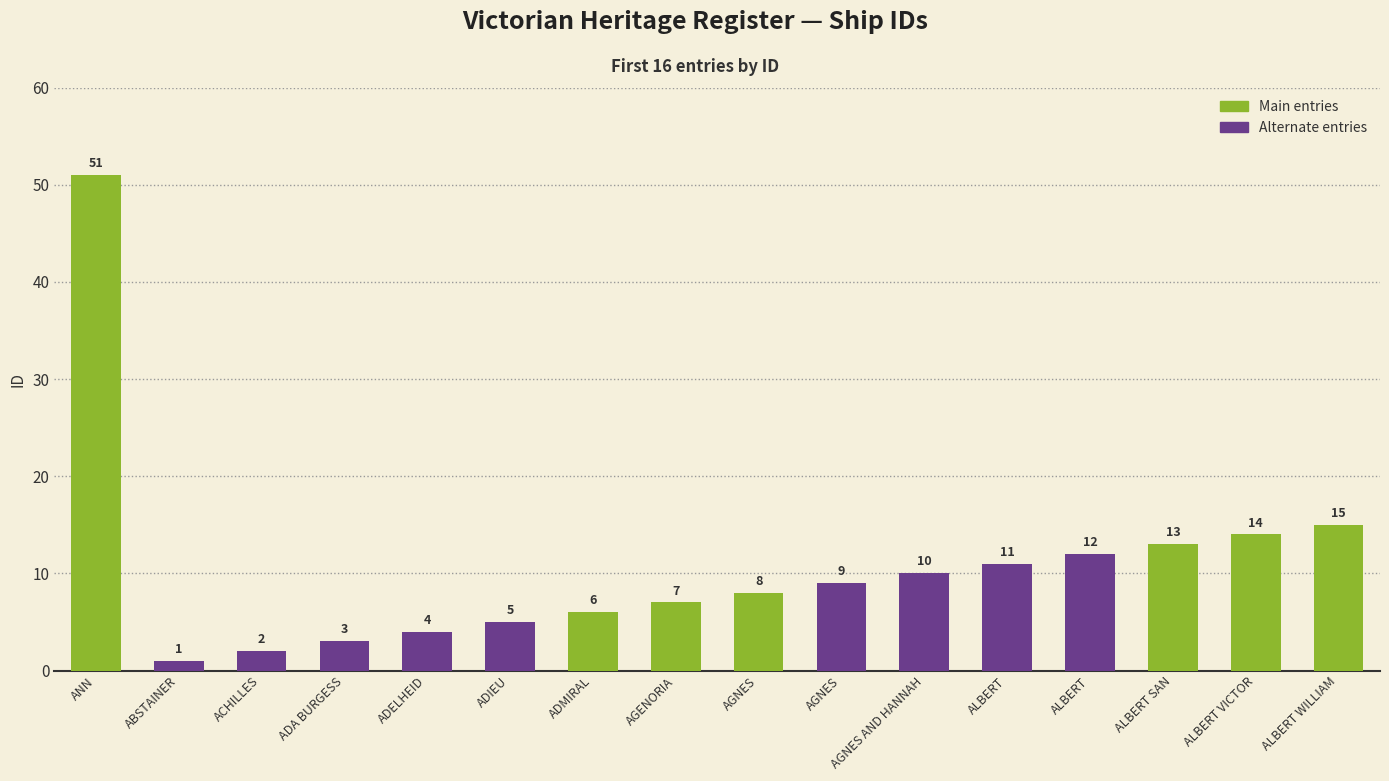

Rank the categories by value from highest to lowest.

ANN, ALBERT WILLIAM, ALBERT VICTOR, ALBERT SAN, ALBERT, ALBERT, AGNES AND HANNAH, AGNES, AGNES, AGENORIA, ADMIRAL, ADIEU, ADELHEID, ADA BURGESS, ACHILLES, ABSTAINER